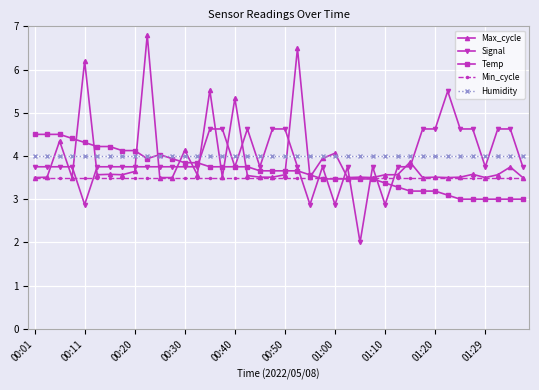

What is the value of the Humidity point at the 8th from the left?

4.0